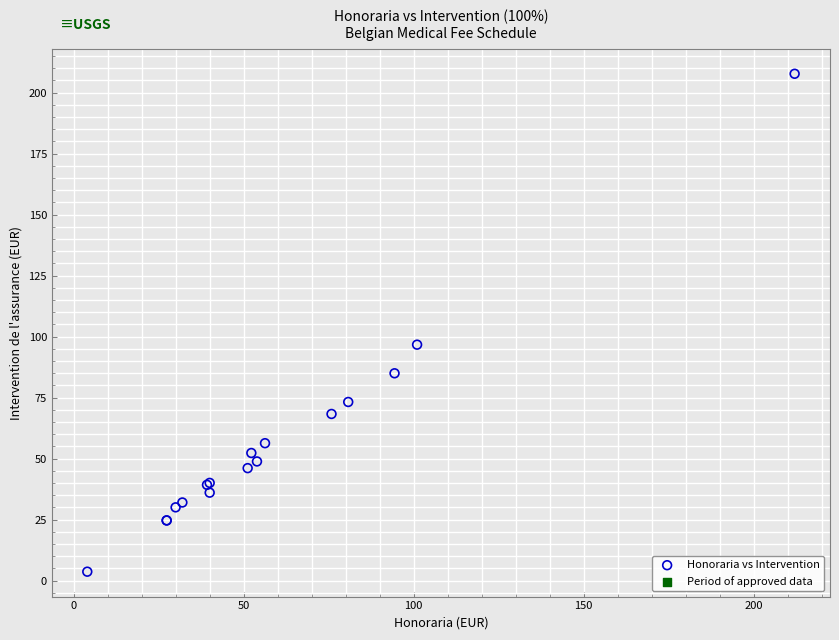

What Y value in the scatter plot is closest to 105?

96.7